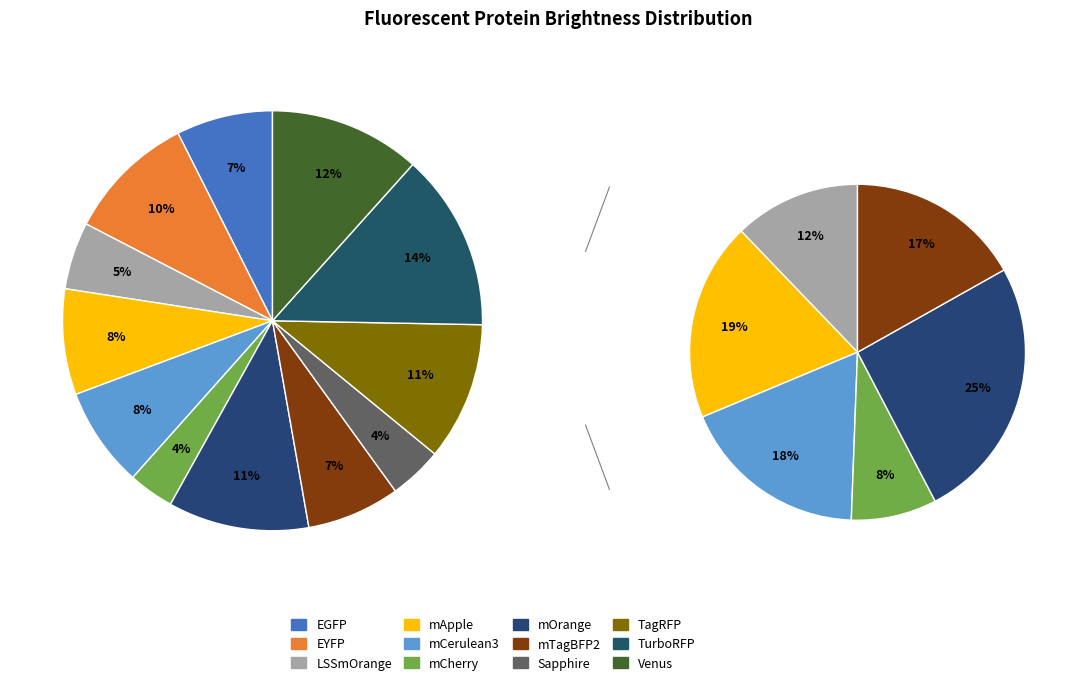

What is the smallest slice in the pie chart?

mCherry